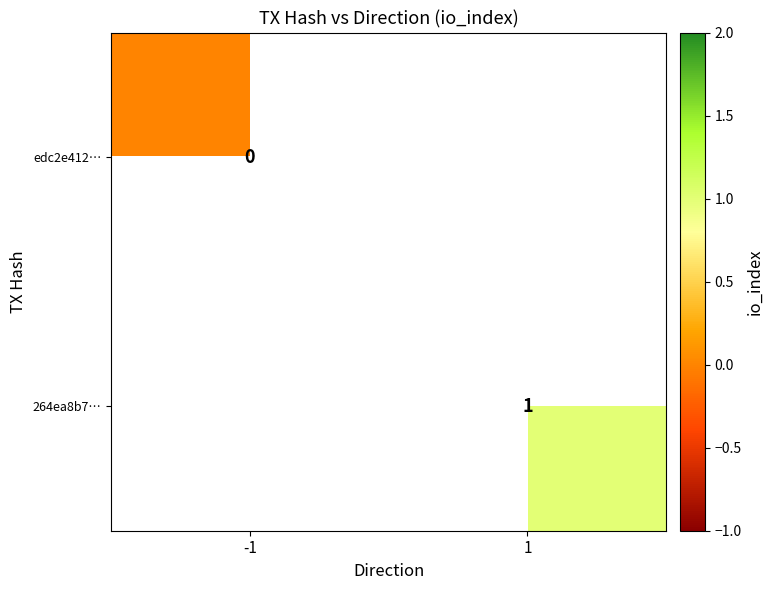

Is the value of edc2e412… at -1 greater than the value of 264ea8b7… at 1?

No